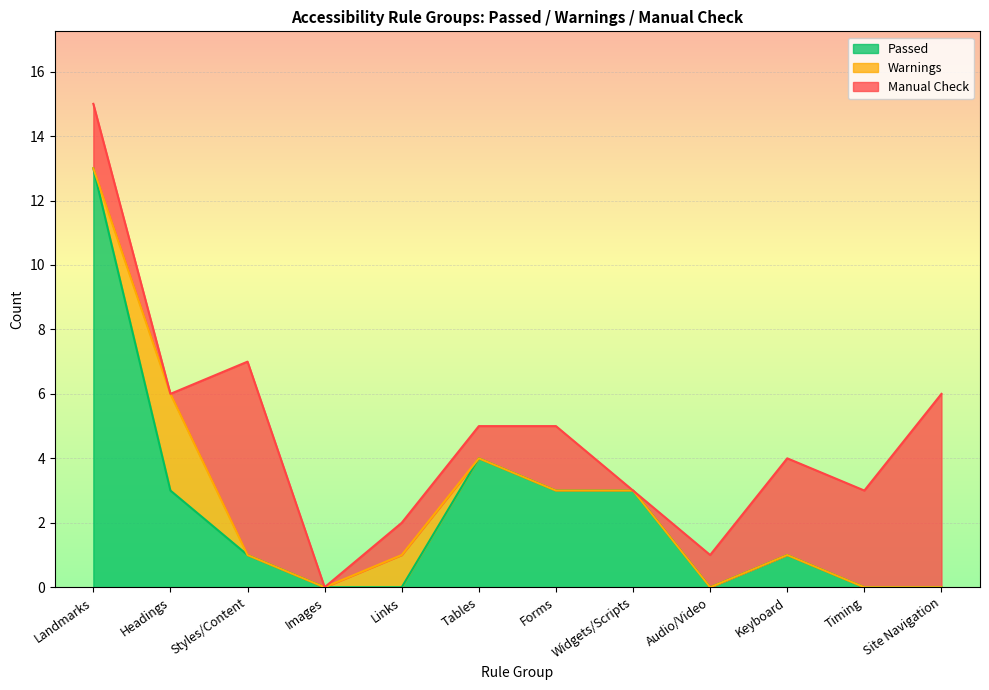

Reading right to left, extract all data points from this chart.

Passed: 0	0	1	0	3	3	4	0	0	1	3	13
Warnings: 0	0	0	0	0	0	0	1	0	0	3	0
Manual Check: 6	3	3	1	0	2	1	1	0	6	0	2